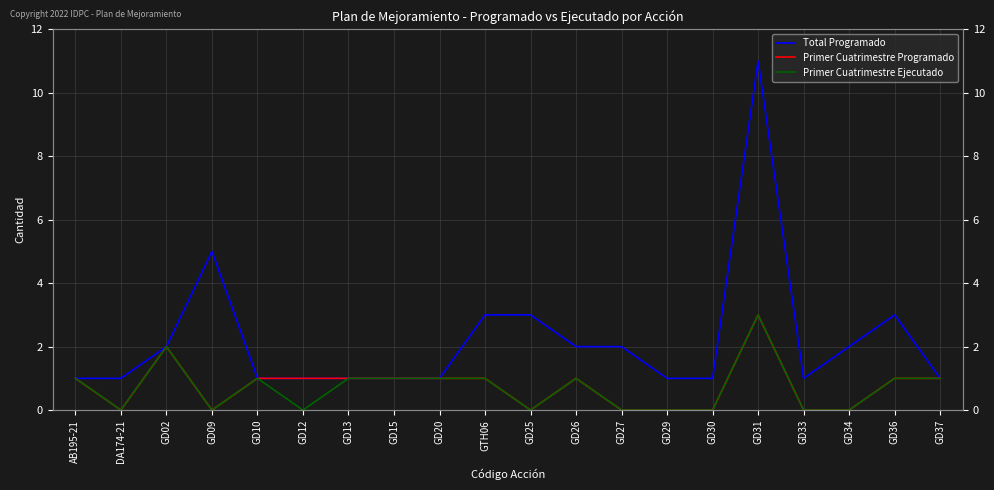

Which label corresponds to the largest value in the chart?

GD31